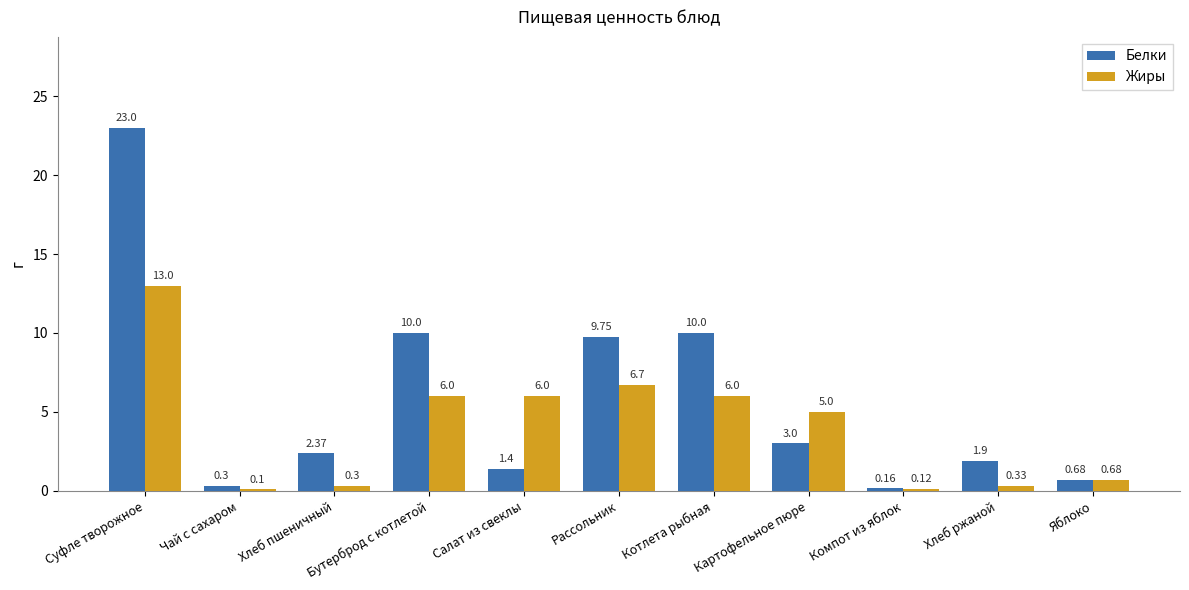

What is the difference between the highest and lowest values at Картофельное пюре?

2.0